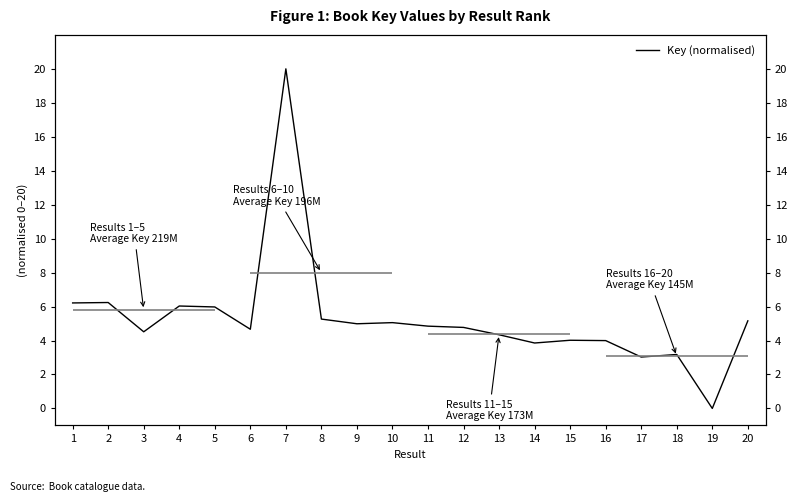

The chart shows a value of 6.5 at 13. True or false?

False